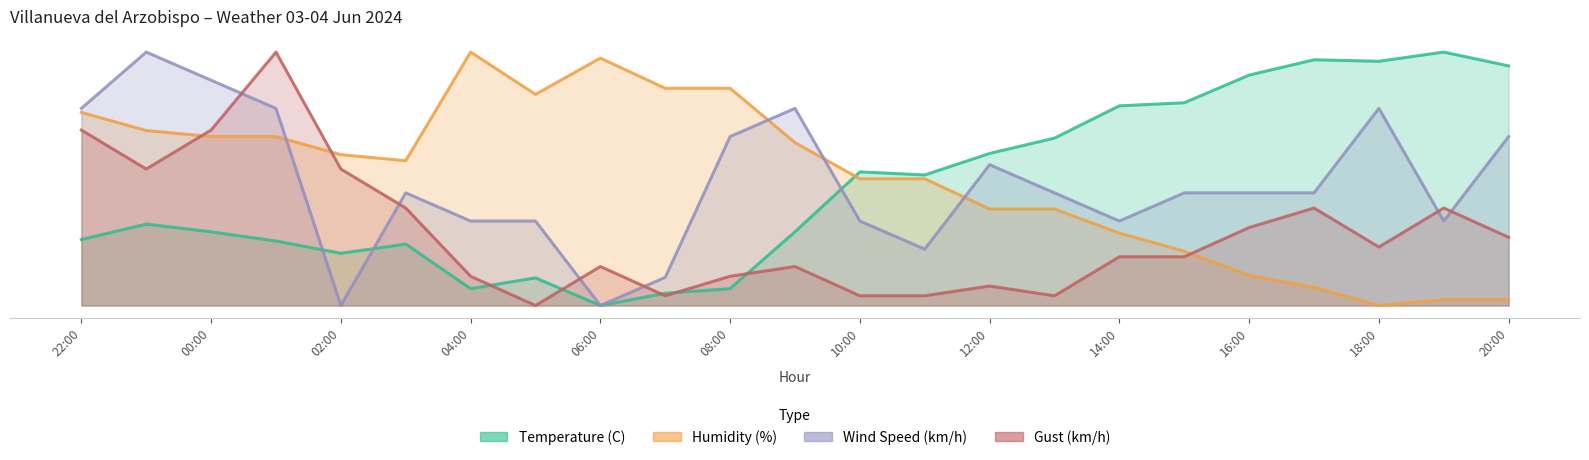

What is the average value of the Temperature (C) series?

47.1